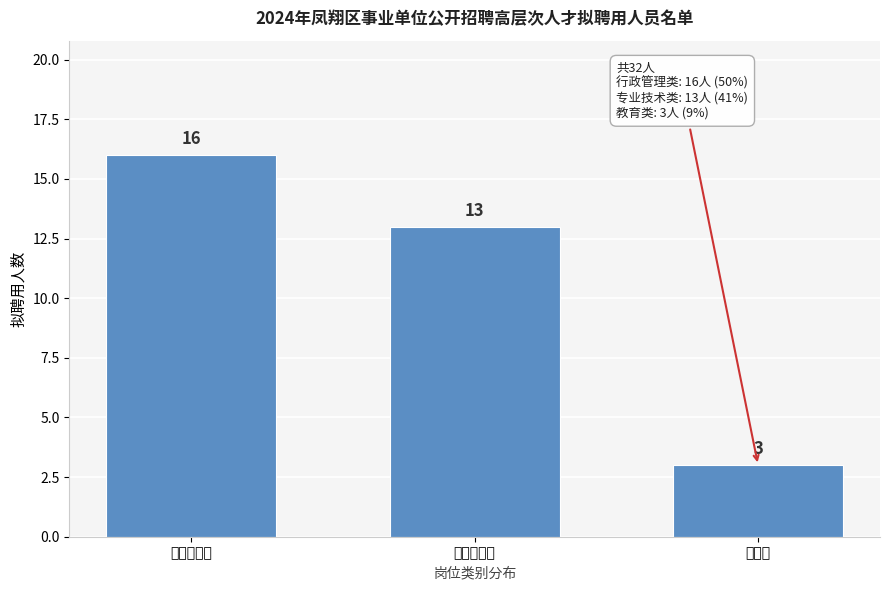

Reading right to left, list all the values displayed in this chart.

教育类=3	专业技术类=13	行政管理类=16